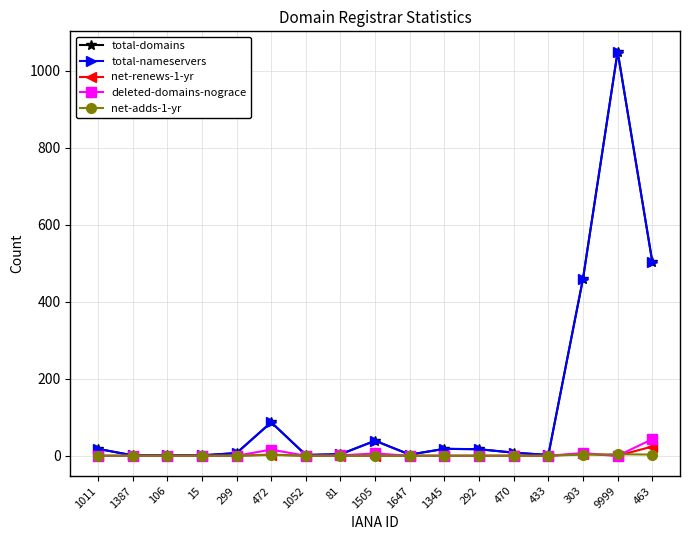

Does the chart have visible grid lines?

Yes